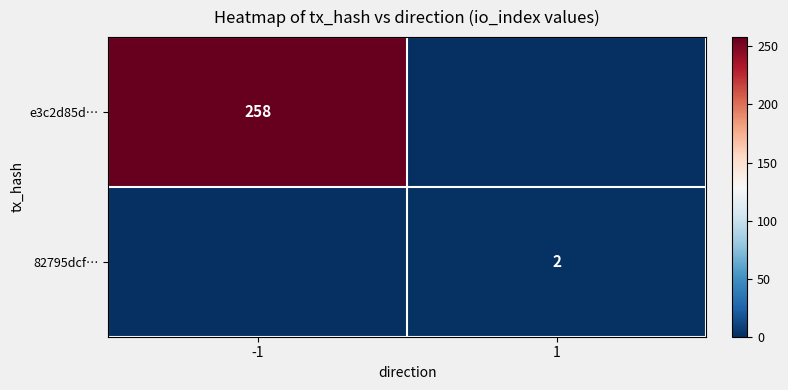

Is the value of 82795dcf… at 1 greater than the value of e3c2d85d… at -1?

No